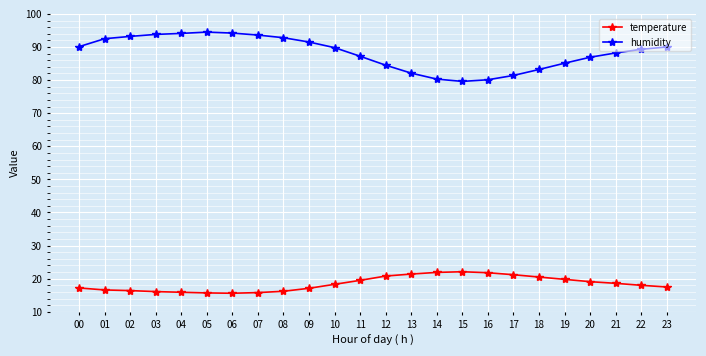

The temperature series shows 6.9 at 22. True or false?

False